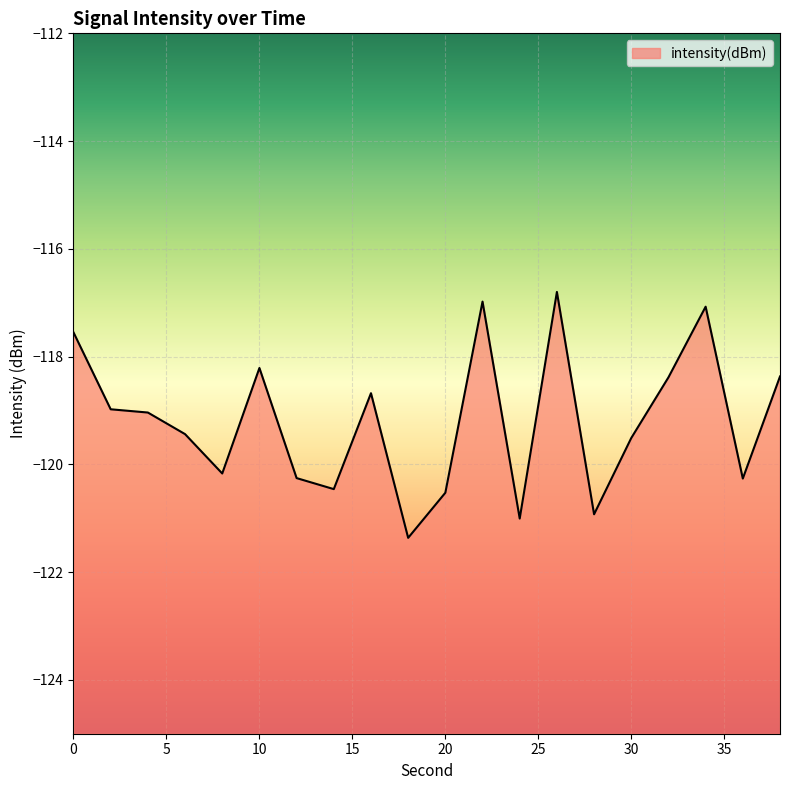

What is the average value?

-119.2